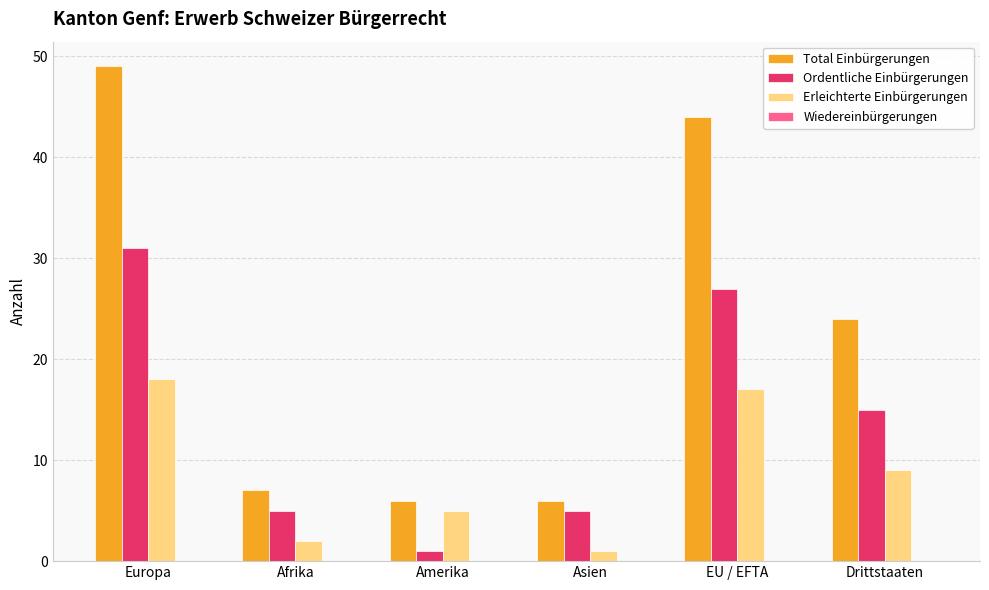

Reading left to right, transcribe all the data shown in this chart.

Total Einbürgerungen: Europa=49	Afrika=7	Amerika=6	Asien=6	EU / EFTA=44	Drittstaaten=24
Ordentliche Einbürgerungen: Europa=31	Afrika=5	Amerika=1	Asien=5	EU / EFTA=27	Drittstaaten=15
Erleichterte Einbürgerungen: Europa=18	Afrika=2	Amerika=5	Asien=1	EU / EFTA=17	Drittstaaten=9